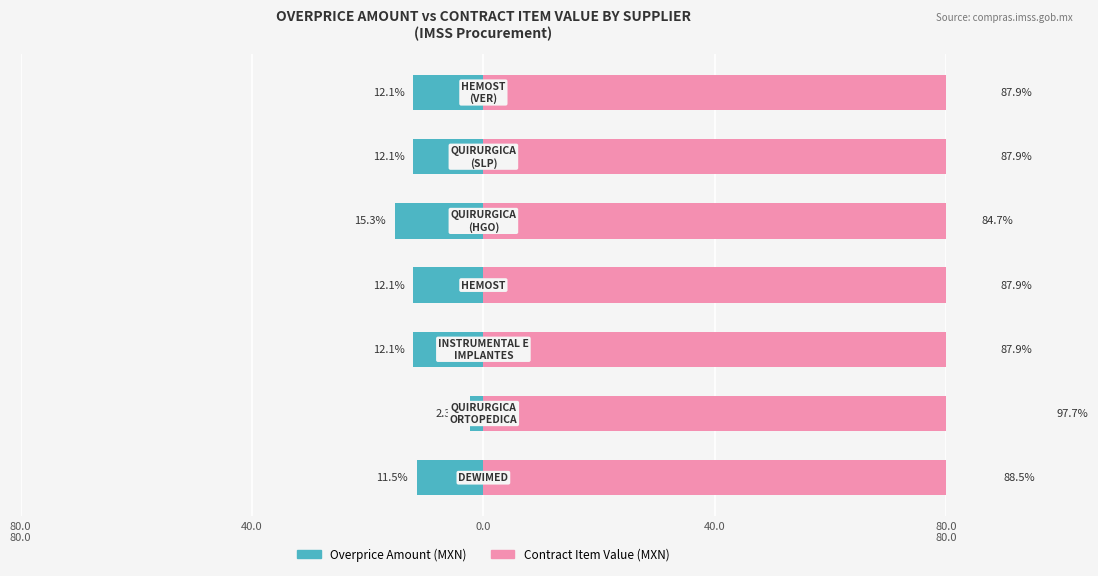

What is the average value of the Overprice Amount (MXN) series?

-11.1